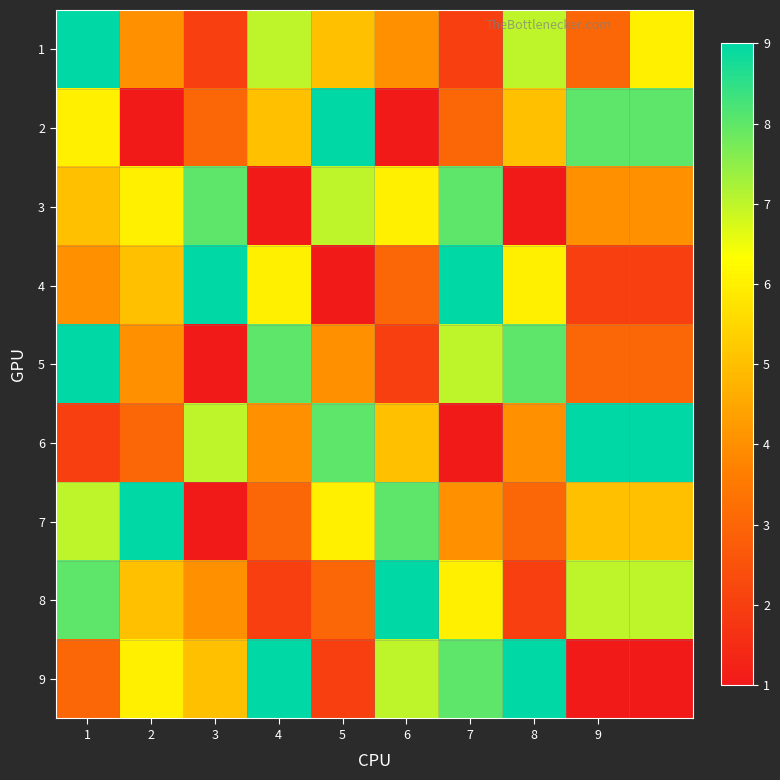

Which series has the largest range (max minus min)?

2